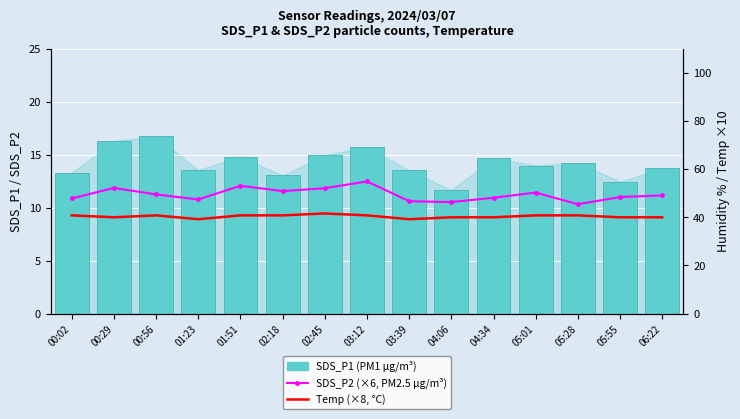

Which has a higher value, 05:55 or 00:29?

00:29